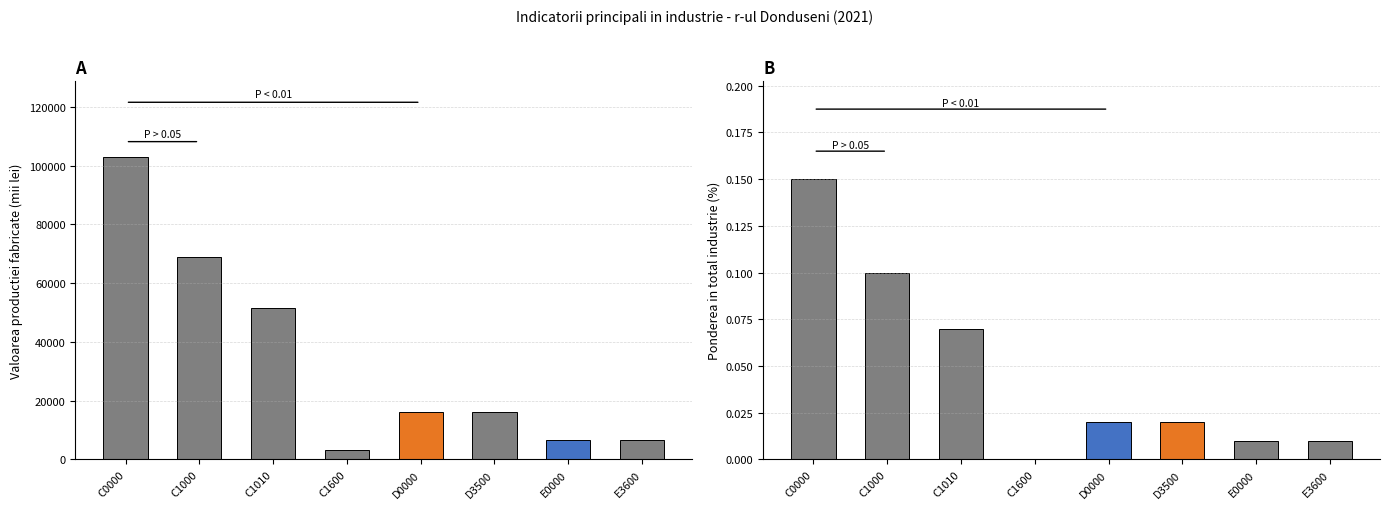

At which category is the sum across all series the highest?

C0000